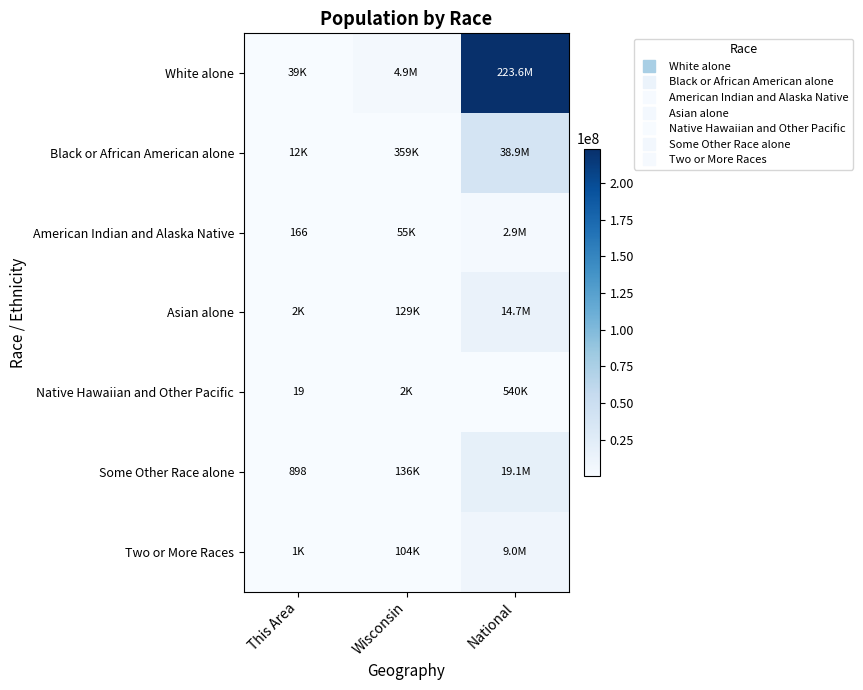

At which label does White alone first exceed 4902067?

National